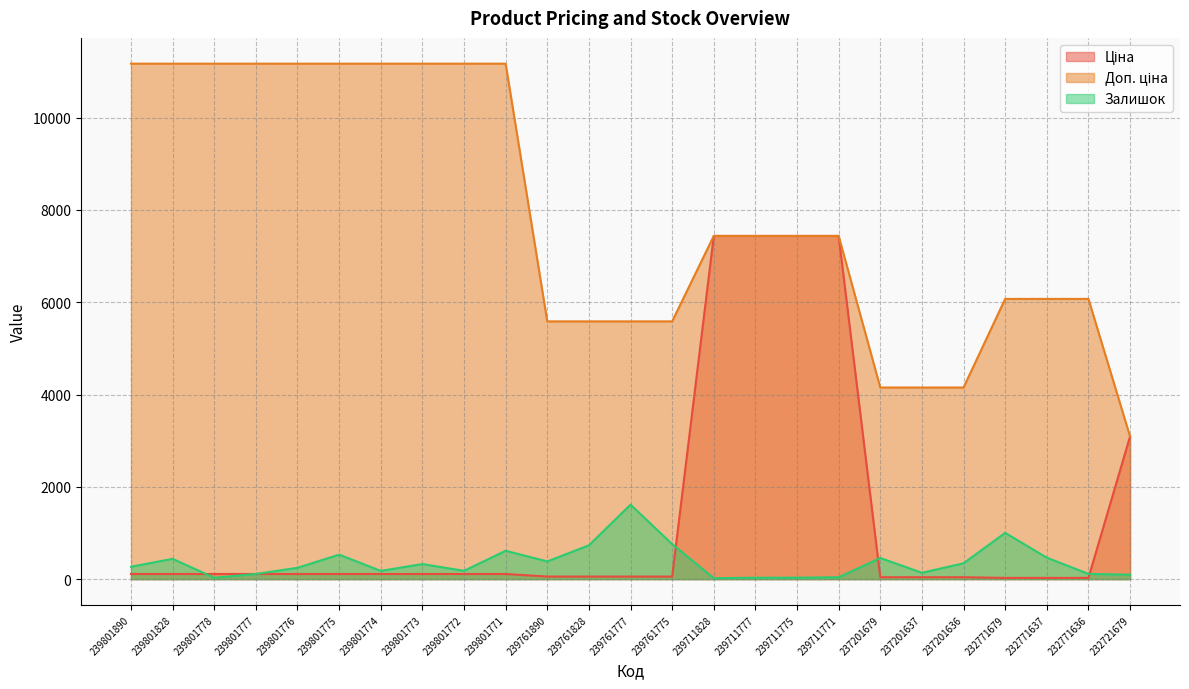

Is the value of Доп. ціна at 239761777 greater than the value of Ціна at 237201679?

Yes